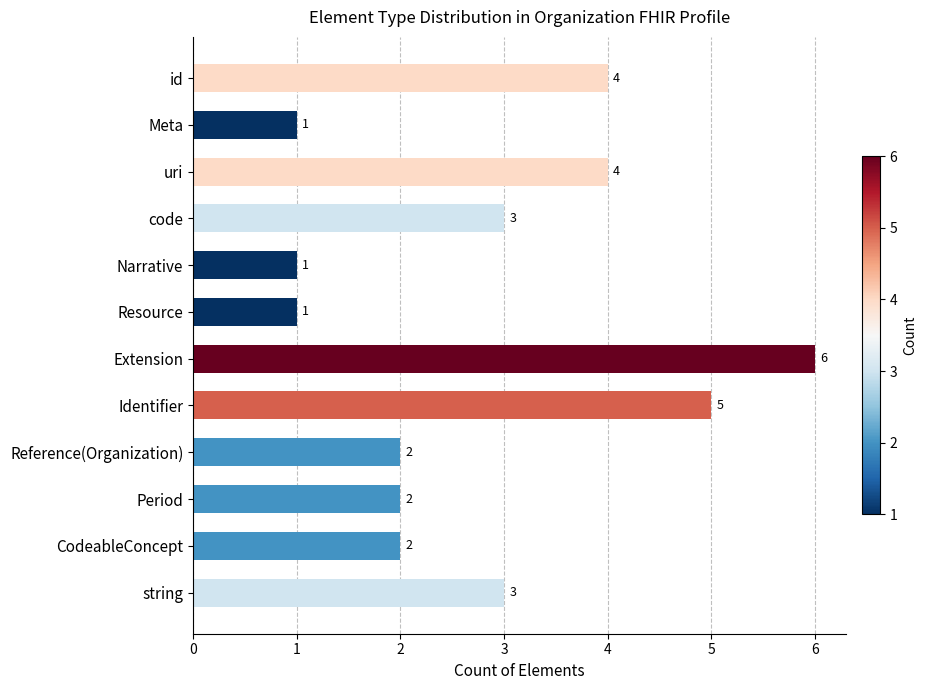

Count the values in the range 2 to 4.

7